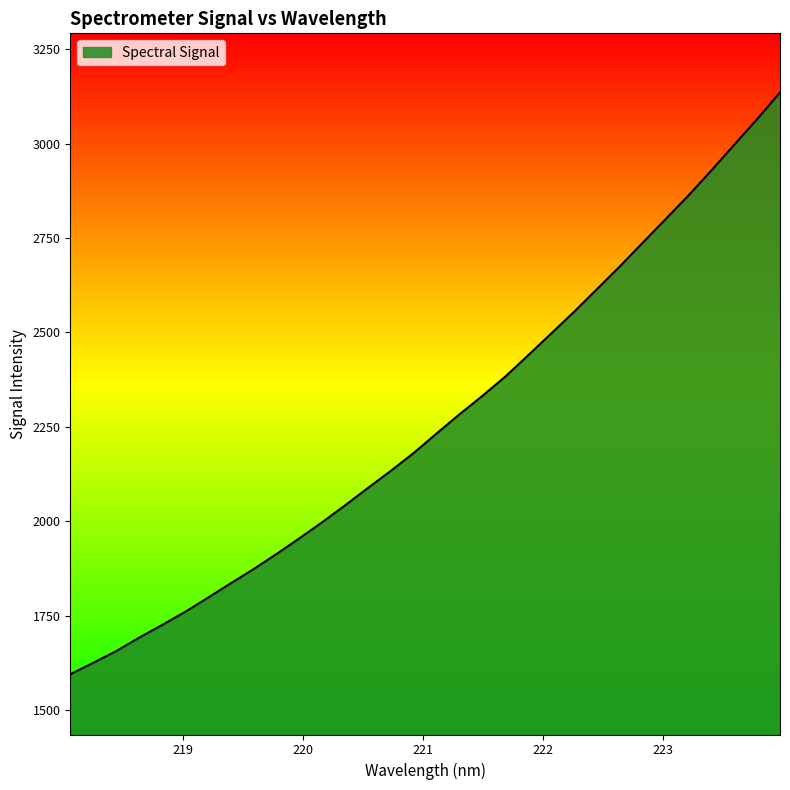

What is the greatest value displayed?

3135.1